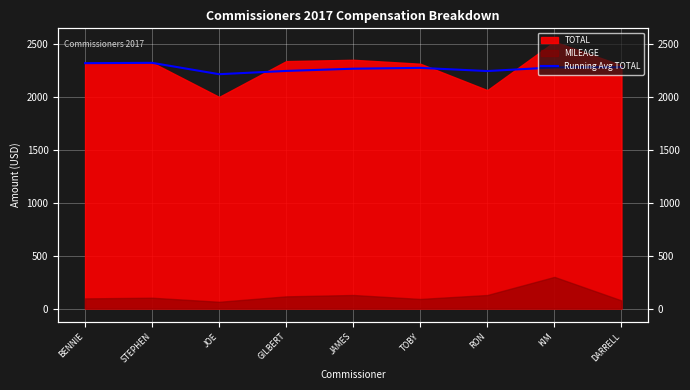

What is the difference between the maximum and minimum values?

107.4